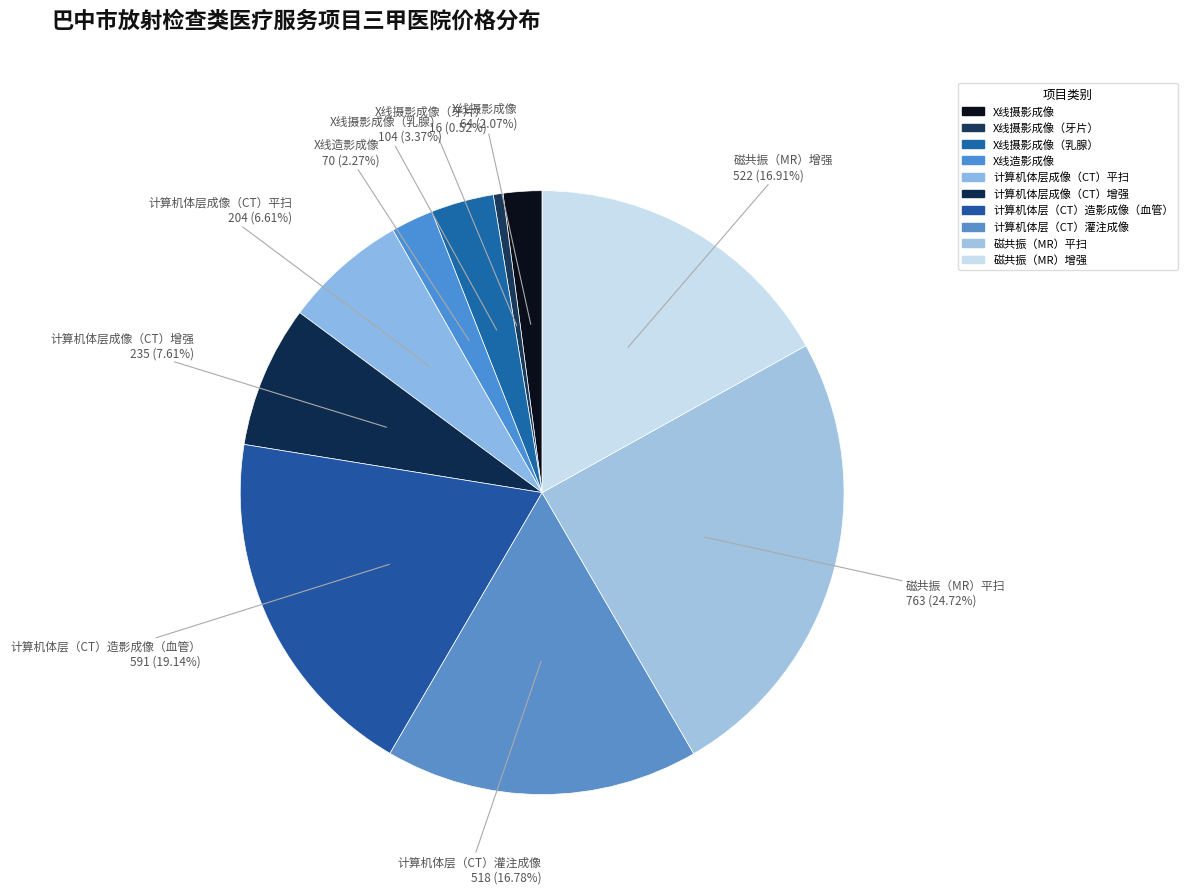

To the nearest percent, what portion does 磁共振（MR）平扫 represent?

25%